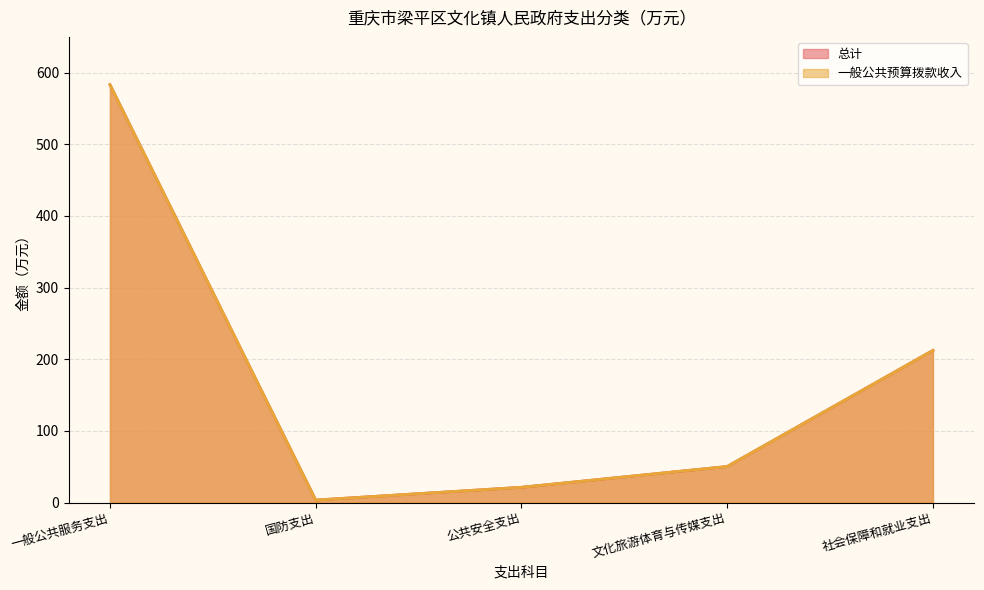

Does the chart have visible grid lines?

Yes